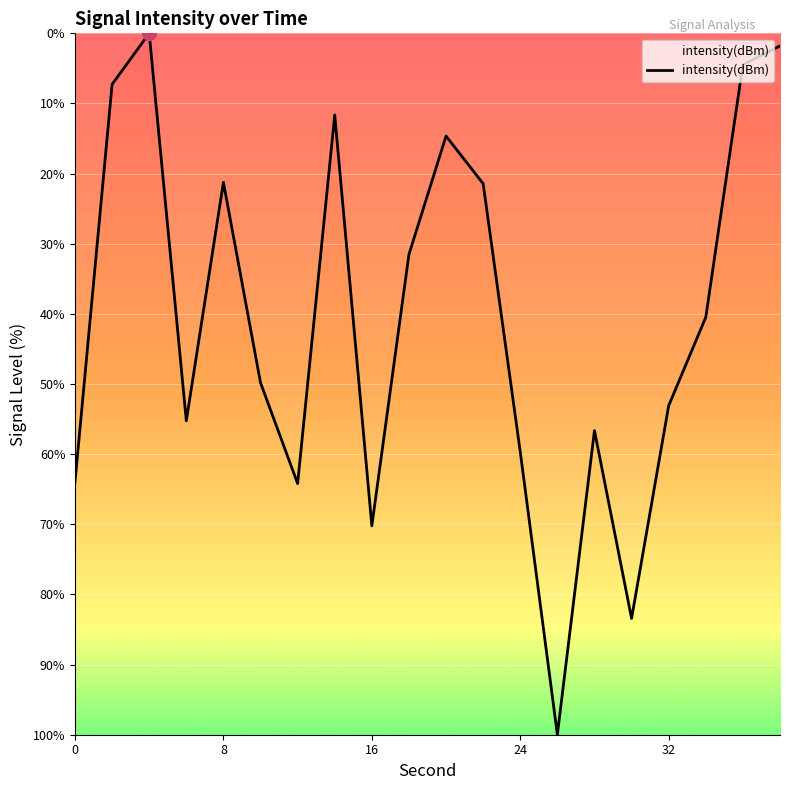

Does the chart display data point markers on the line(s)?

No